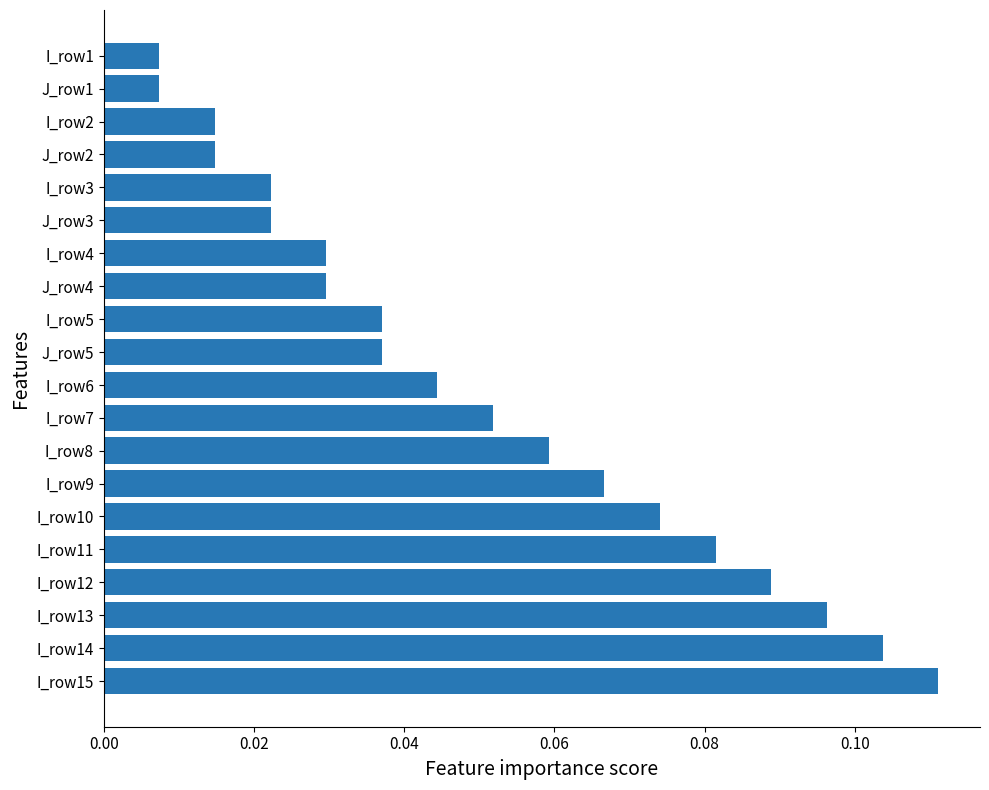

Count the number of data series in this chart.

1